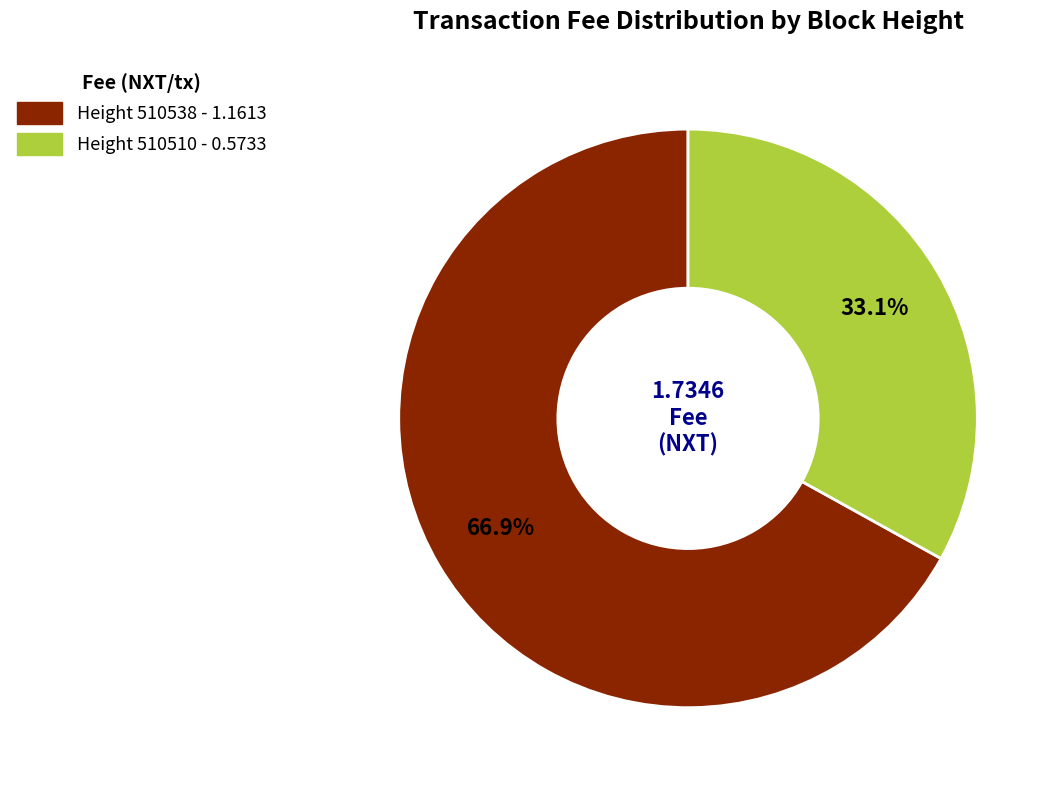

Rank the categories by value from lowest to highest.

510510, 510538